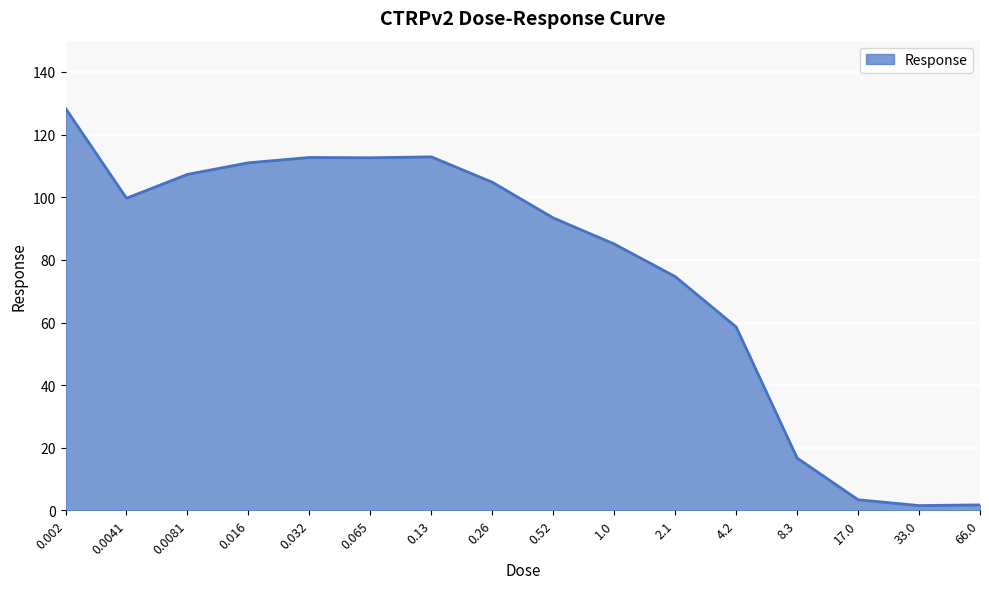

What is the sum of all values?

1224.5